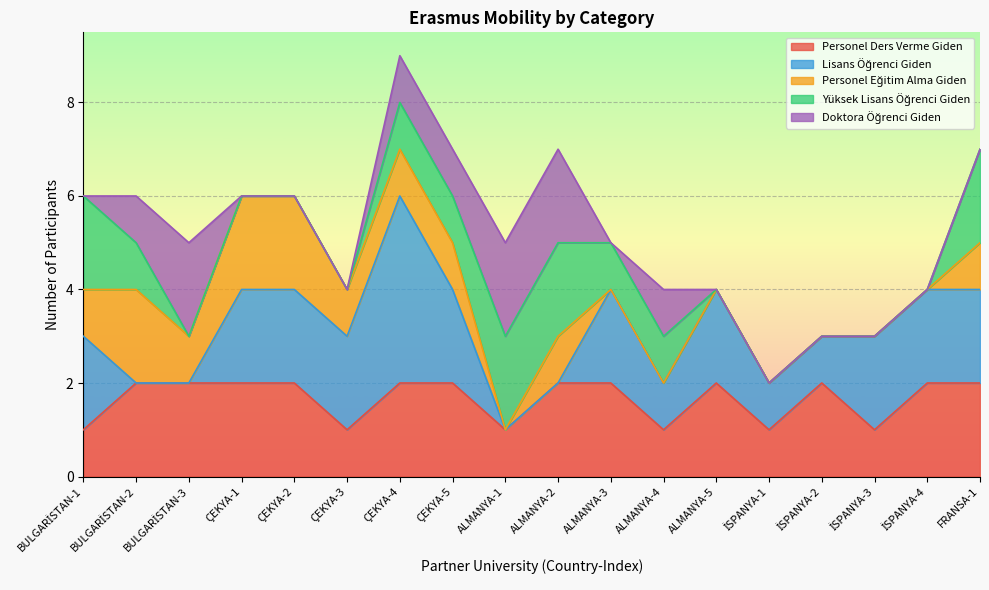

True or false: Lisans Öğrenci Giden and Yüksek Lisans Öğrenci Giden cross at least once.

True